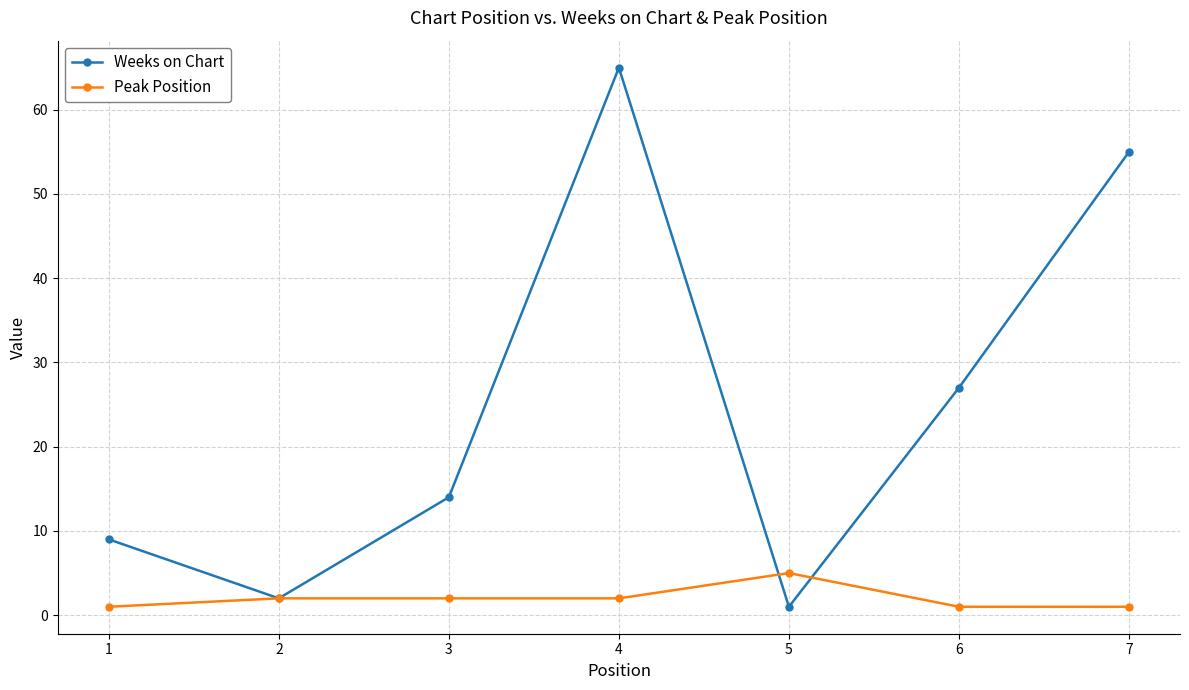

Reading left to right, extract all data points from this chart.

Weeks on Chart: 1=9	2=2	3=14	4=65	5=1	6=27	7=55
Peak Position: 1=1	2=2	3=2	4=2	5=5	6=1	7=1